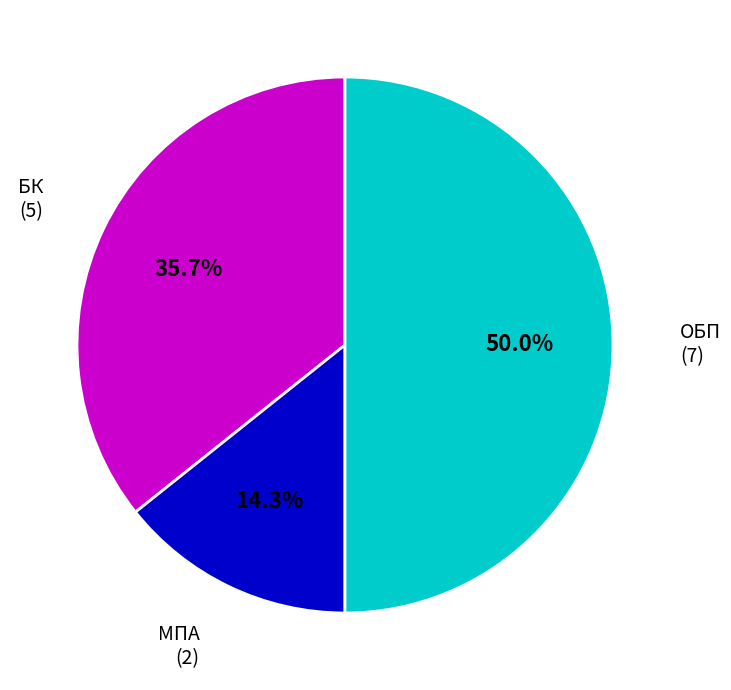

To the nearest percent, what portion does ОБП represent?

50%